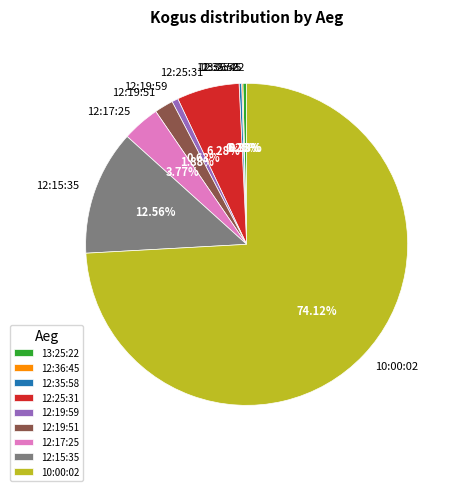

To the nearest percent, what is the combined percentage of 10:00:02 and 12:19:59?

75%